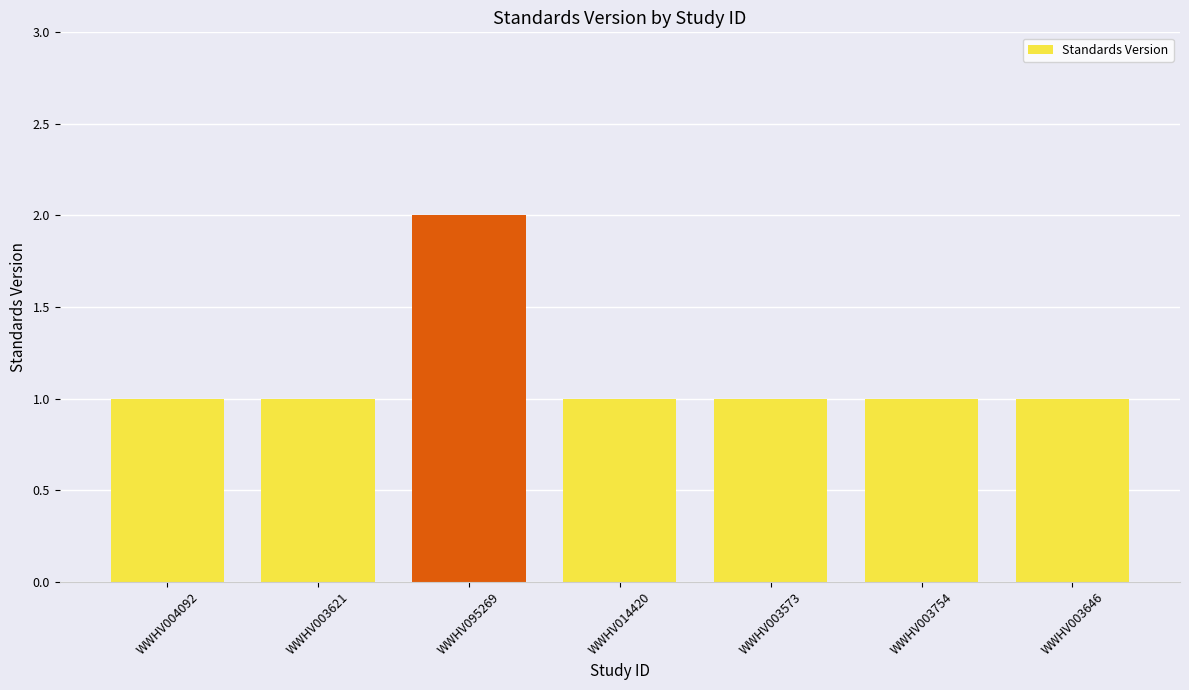

What is the difference between the maximum and second lowest values?

1